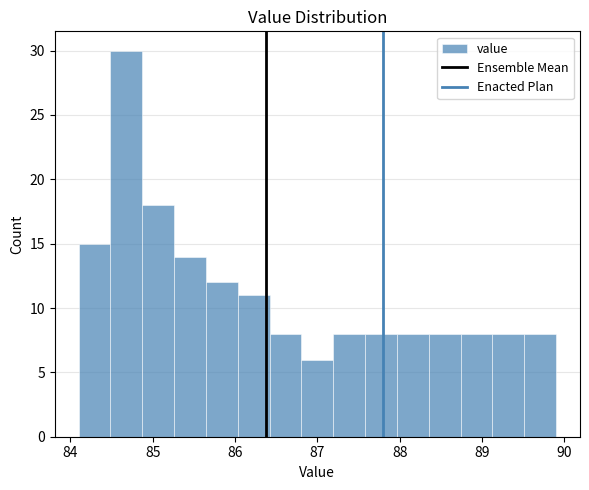

Read against the x-axis, roughly where is the centre of the tallest bar?

84.7